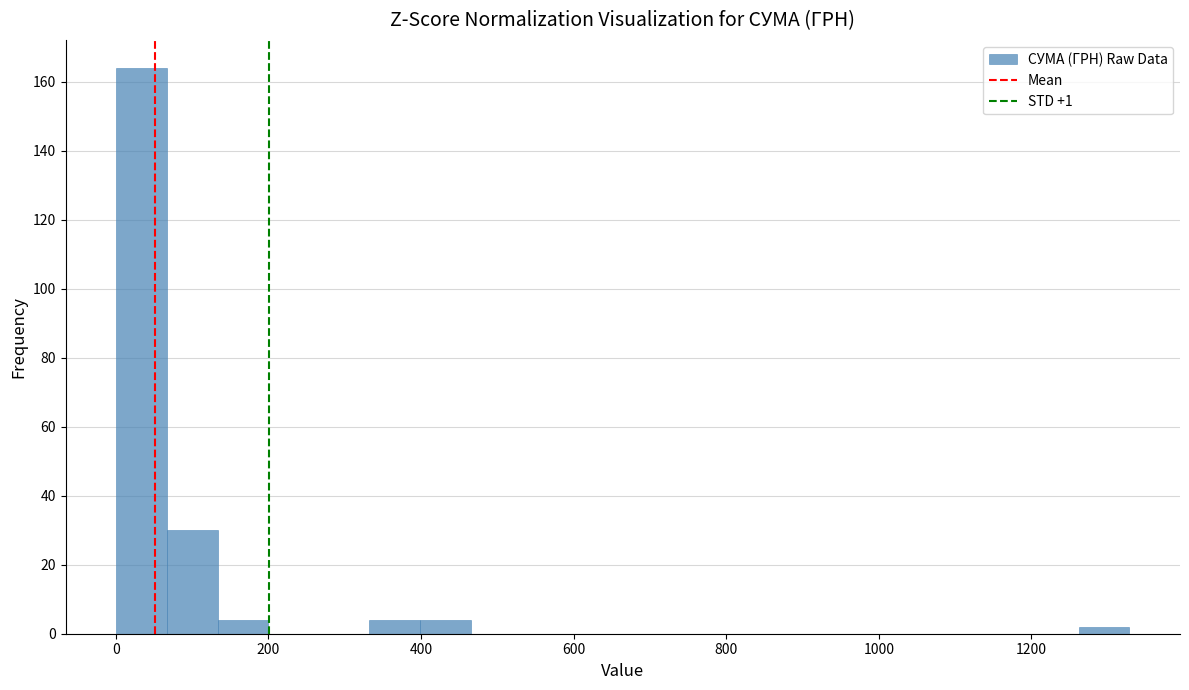

Around what value on the x-axis is the tallest bar? Give the approximate position of its centre, as read against the axis.

40